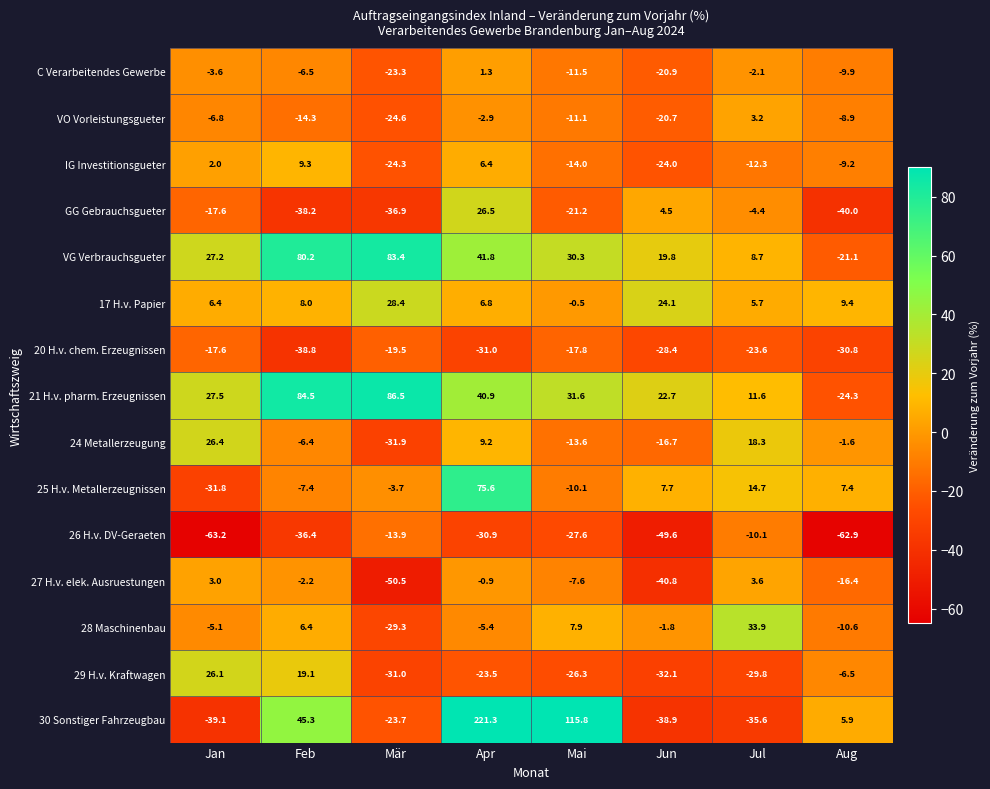

What is the difference between the 29 H.v. Kraftwagen values at Mai and Jun?

5.8